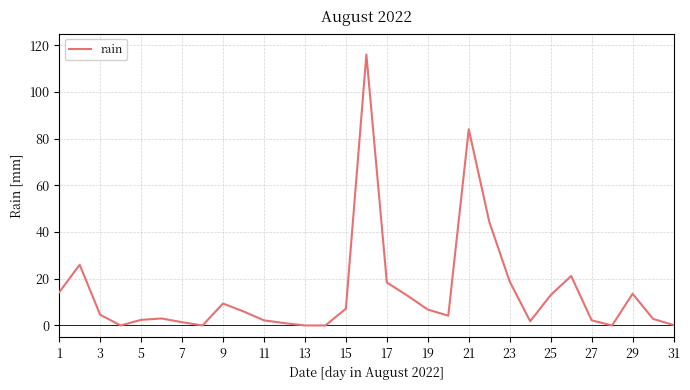

What is the difference between the maximum and minimum values?

116.0